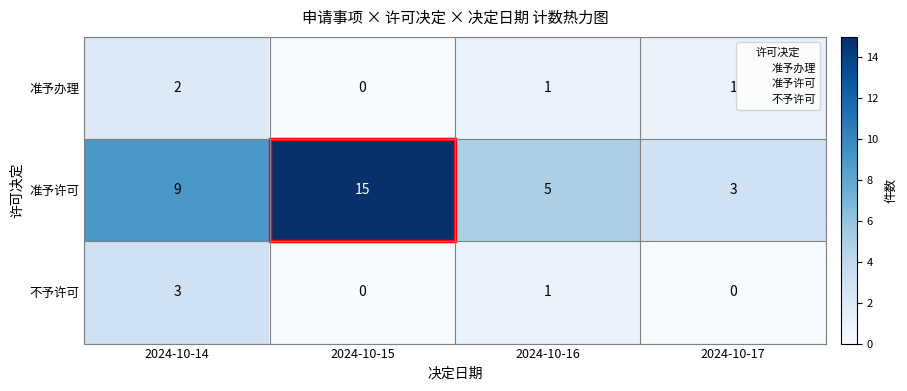

What is the difference between the maximum and minimum values in the 不予许可 series?

3